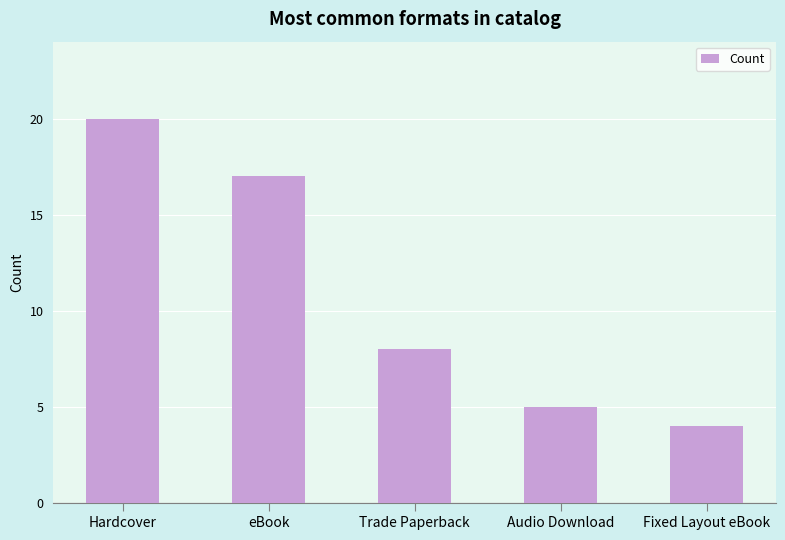

The chart shows a value of 8 at Trade Paperback. True or false?

True